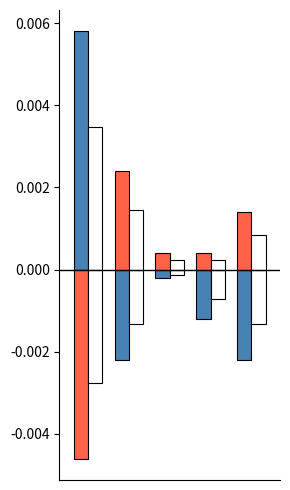

How many series are shown in this chart?

4